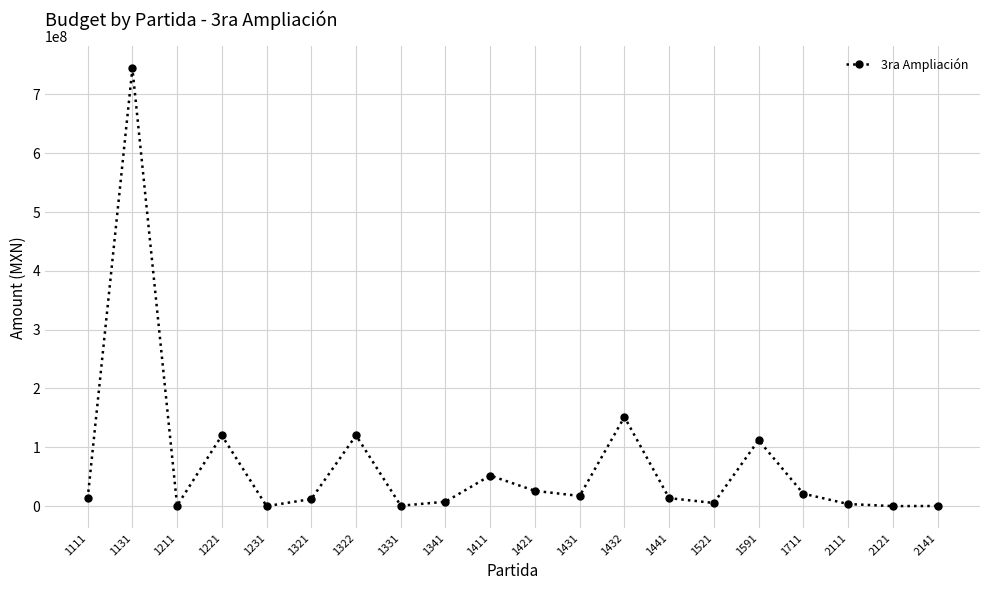

How many categories are shown in the chart?

20